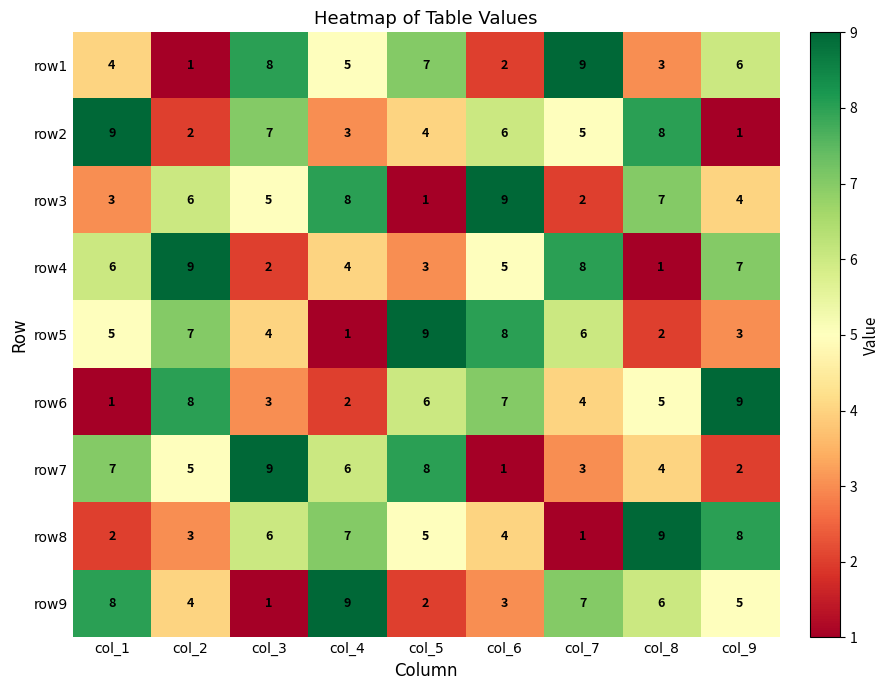

Count the number of categories in the chart.

9